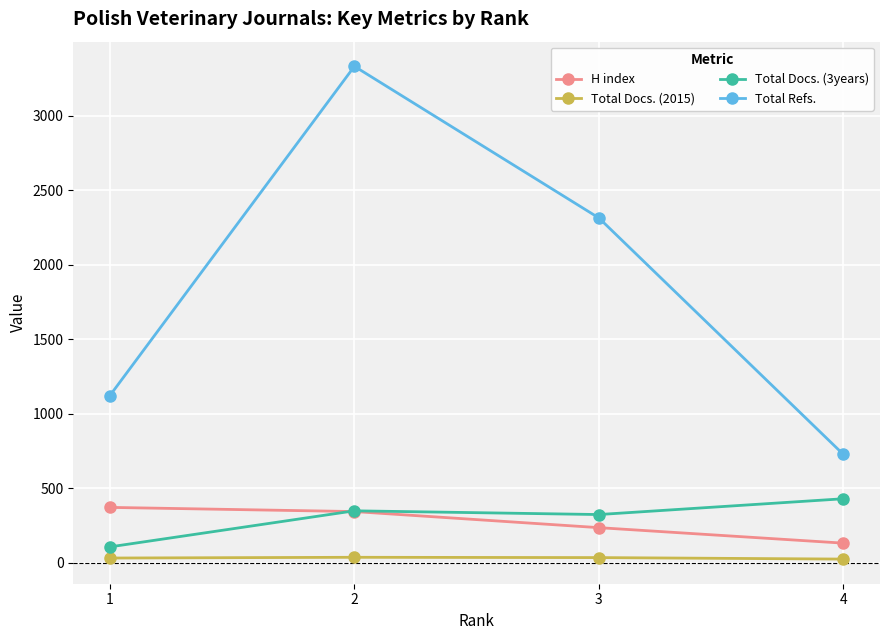

Is the value of Total Docs. (2015) at 3 greater than the value of Total Docs. (3years) at 4?

No